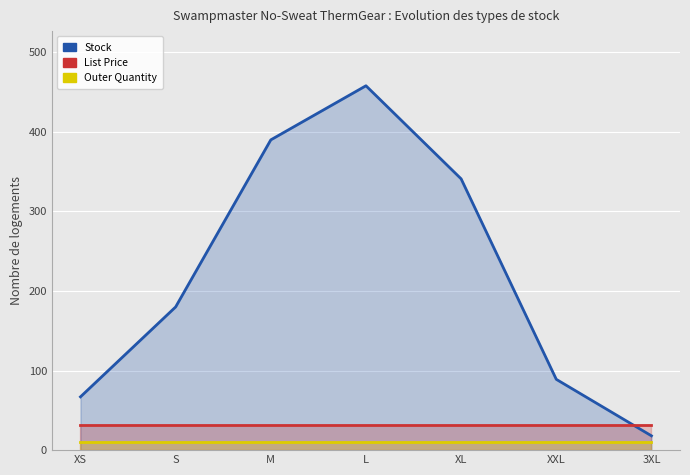

In Stock, how many points are higher than both neighbors (excluding endpoints)?

1